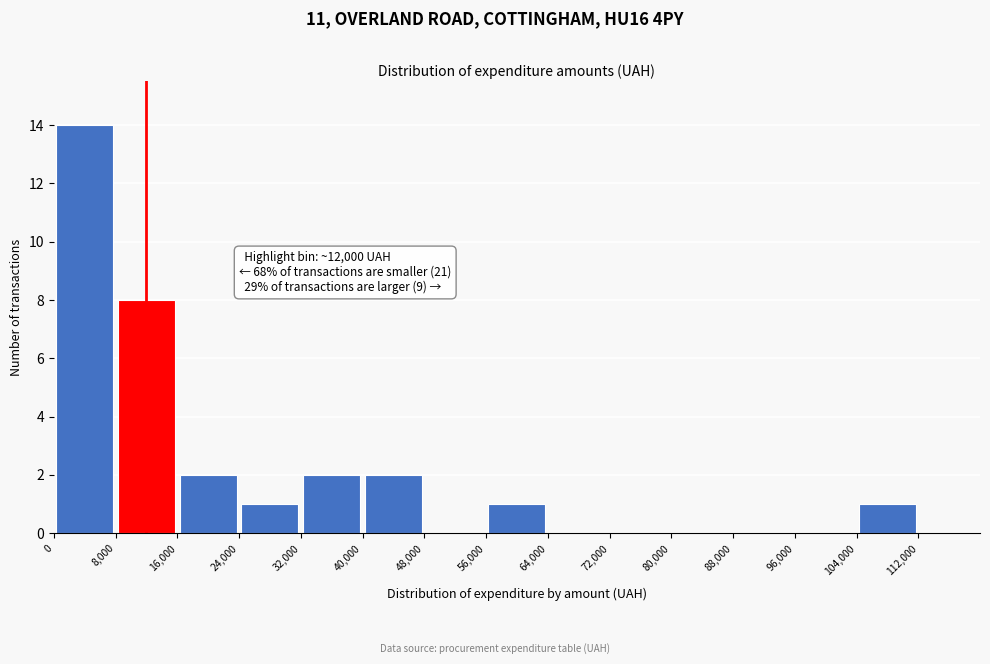

Over which range of the x-axis is the bar tallest?

0 to 8000